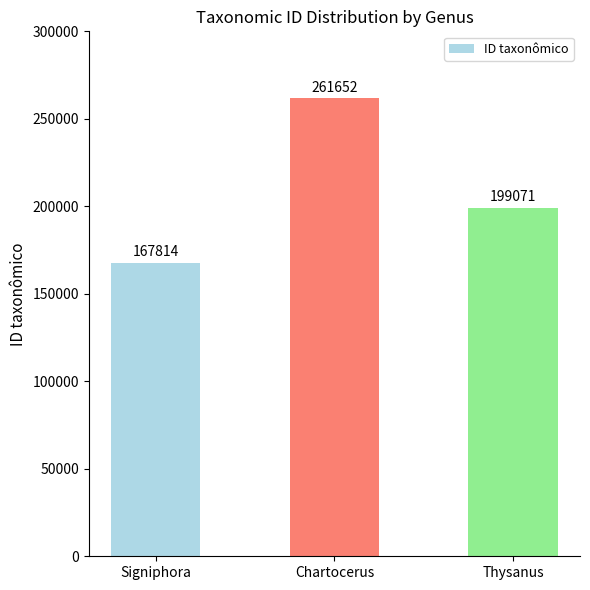

What is the smallest value displayed?

167814